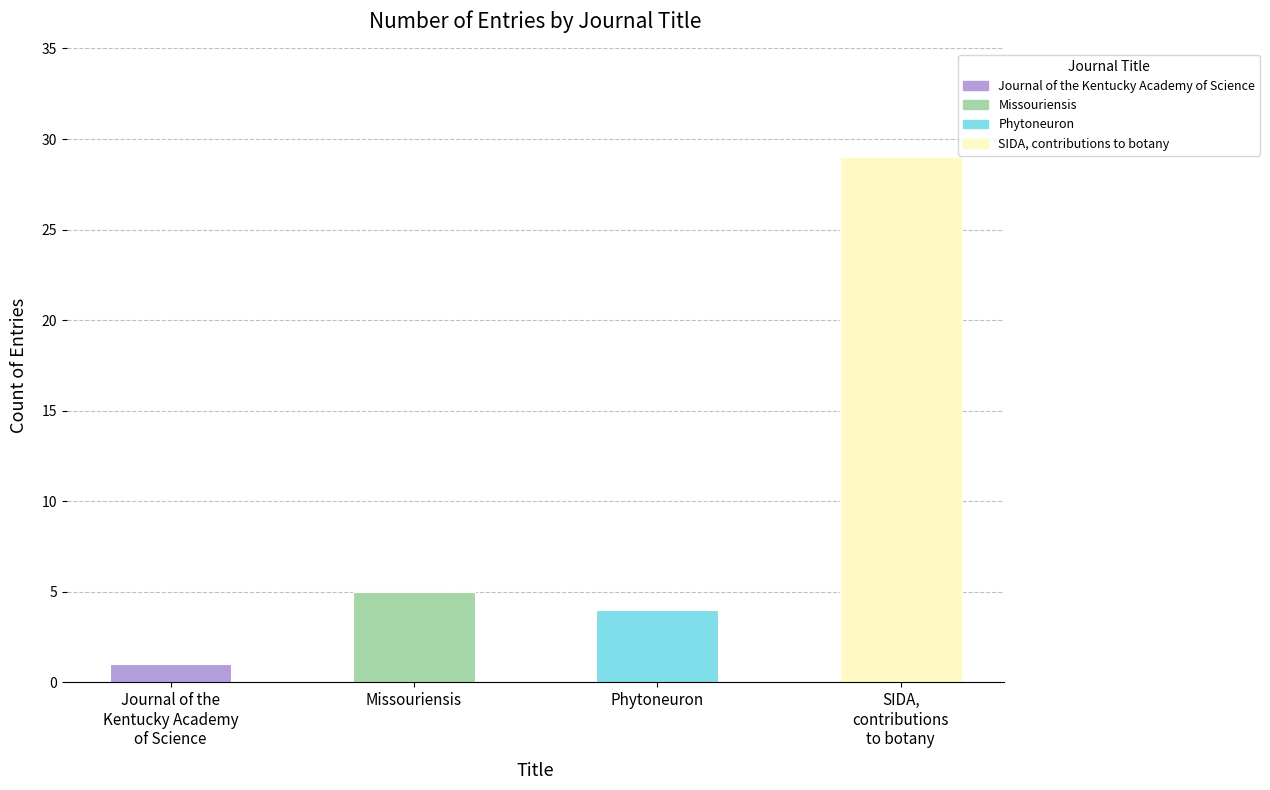

What is the sum of all values?

39